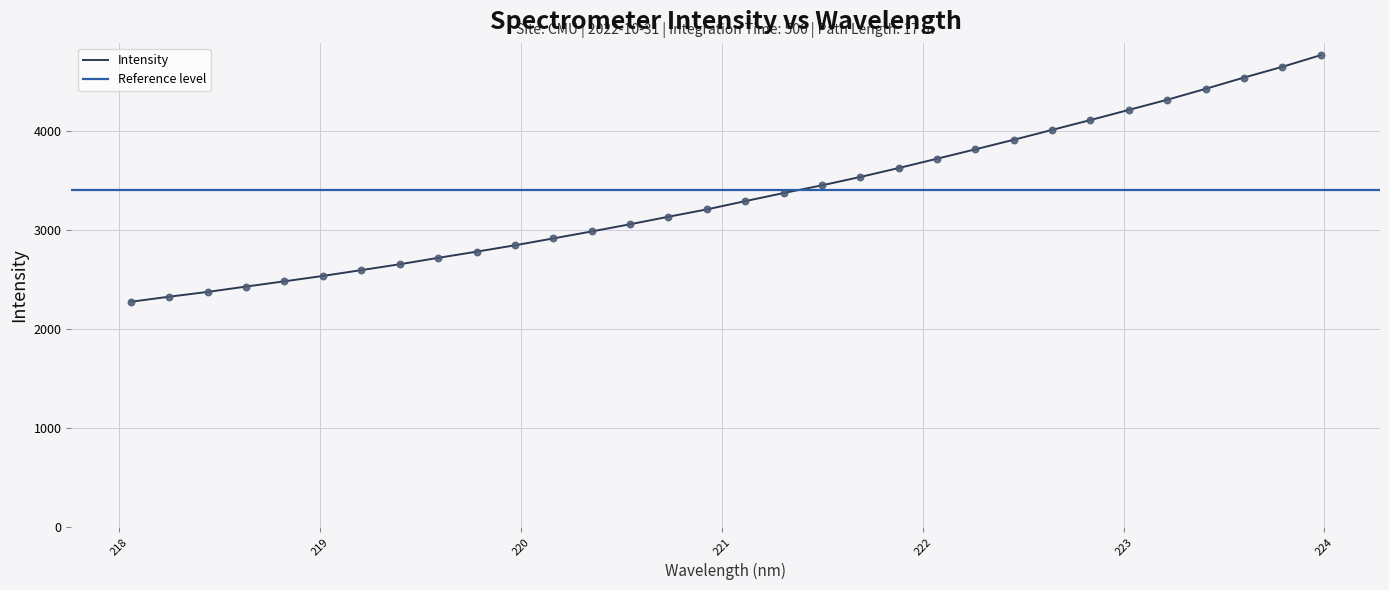

What is the ratio of the value at 223.9802 to the value at 220.9264?

1.5